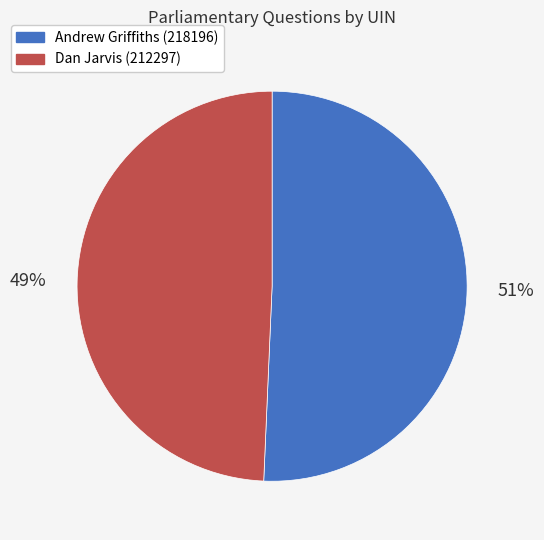

True or false: Dan Jarvis (212297) accounts for 41% of the total.

False